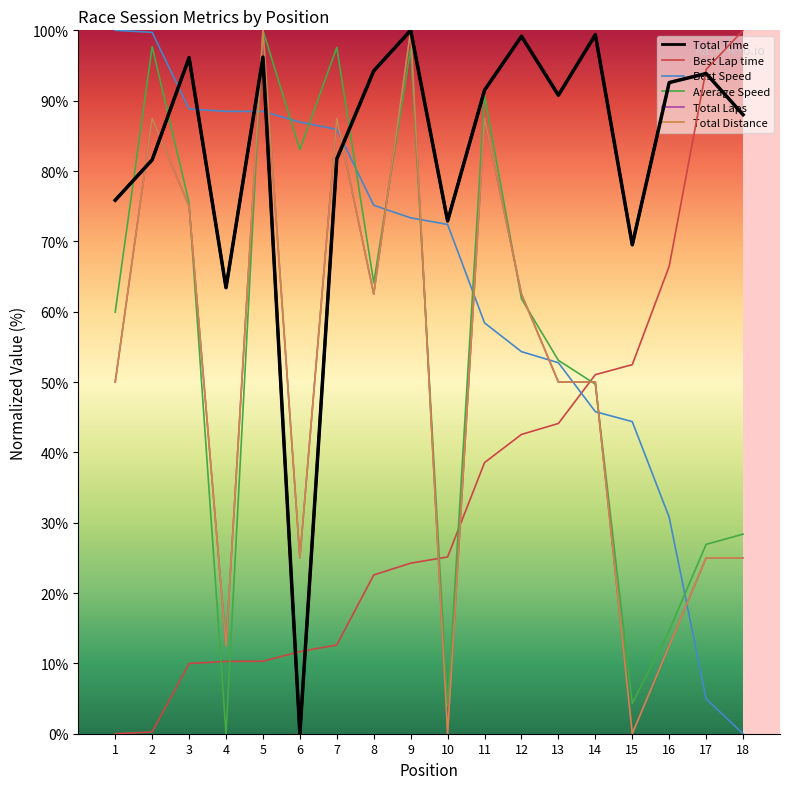

At which label is Total Distance closest to 50?

1